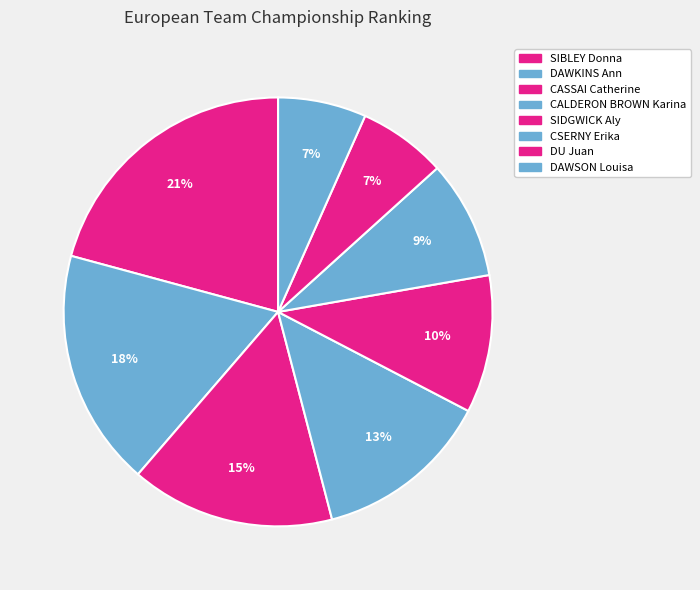

How many slices are in this pie chart?

8